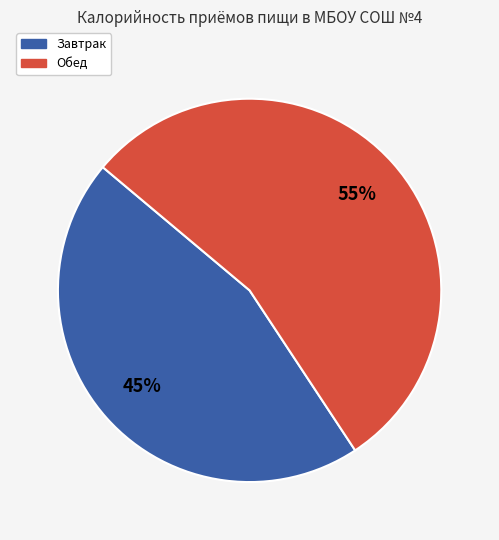

Count the number of slices in the pie.

2